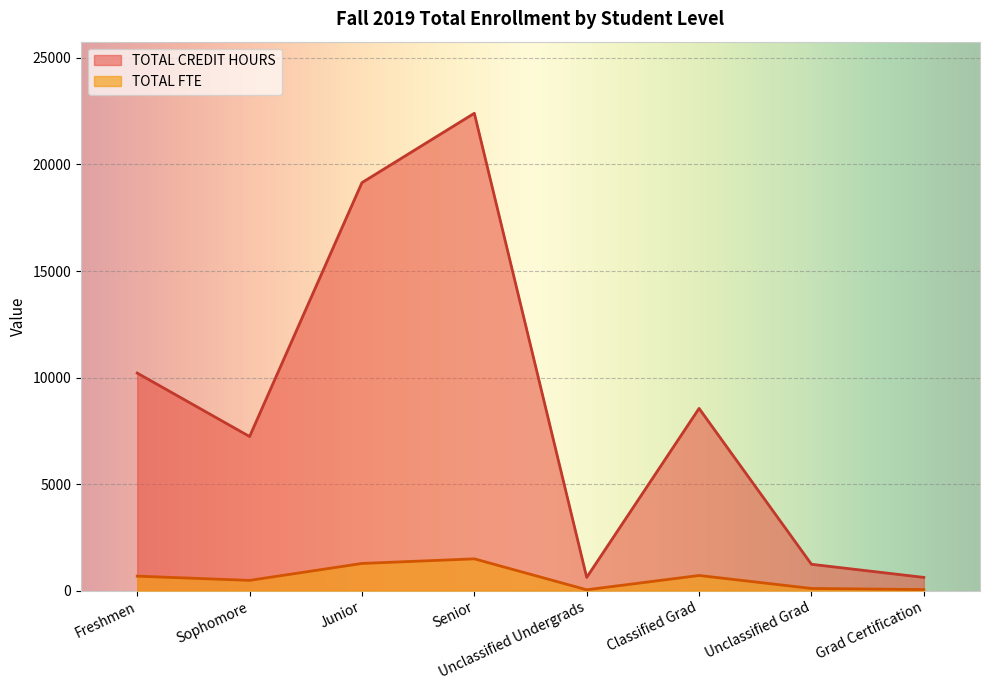

True or false: TOTAL FTE and TOTAL CREDIT HOURS intersect in this chart.

False